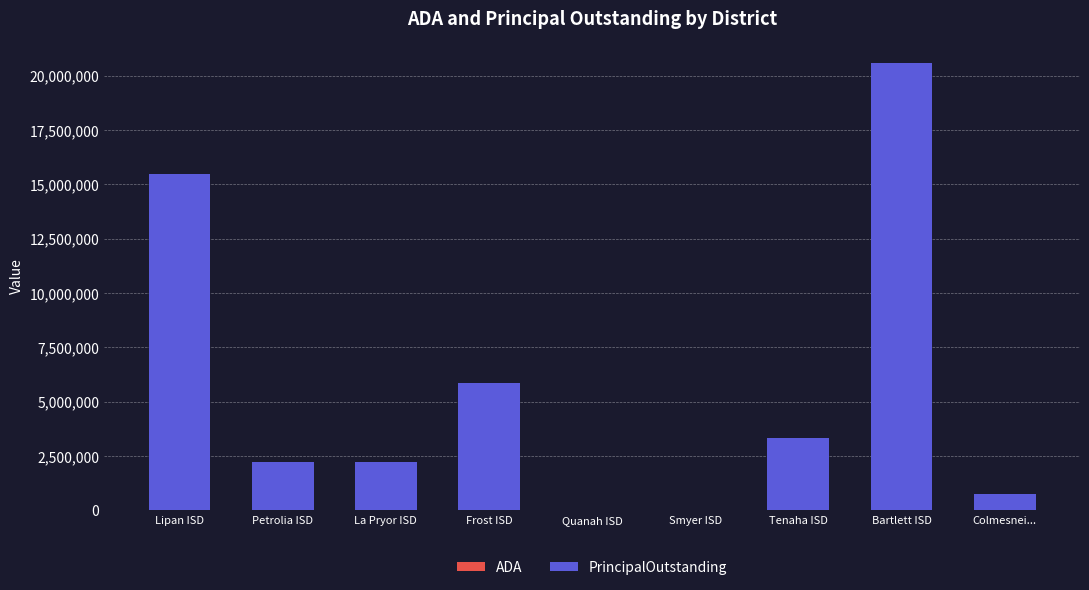

At which category is the sum across all series the highest?

Bartlett ISD